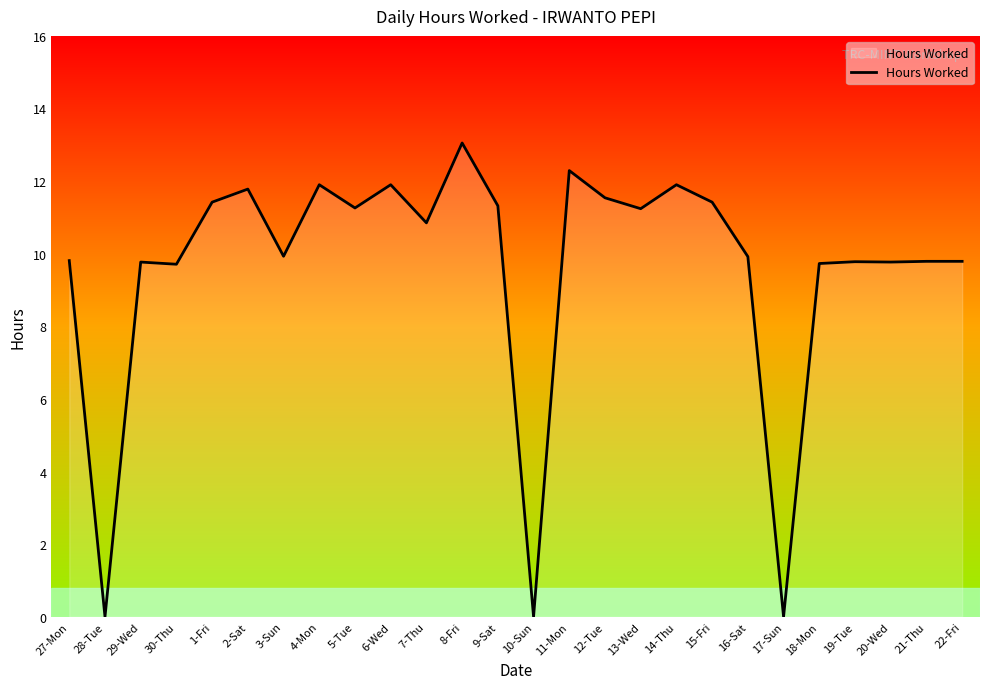

Count the number of values greater than 10.

13